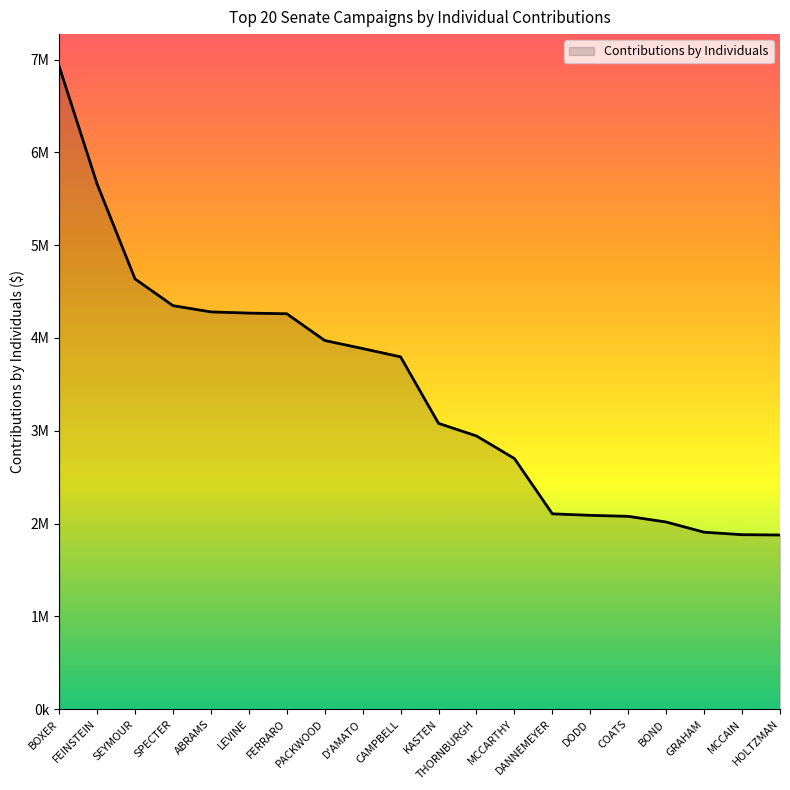

True or false: there are more than 2 points higher than both neighbors.

False